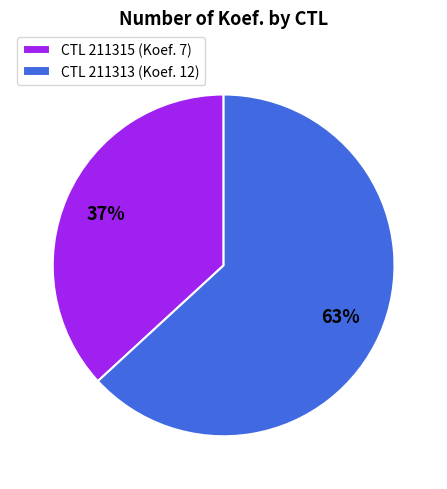

What is the majority slice?

CTL 211313 (Koef. 12)